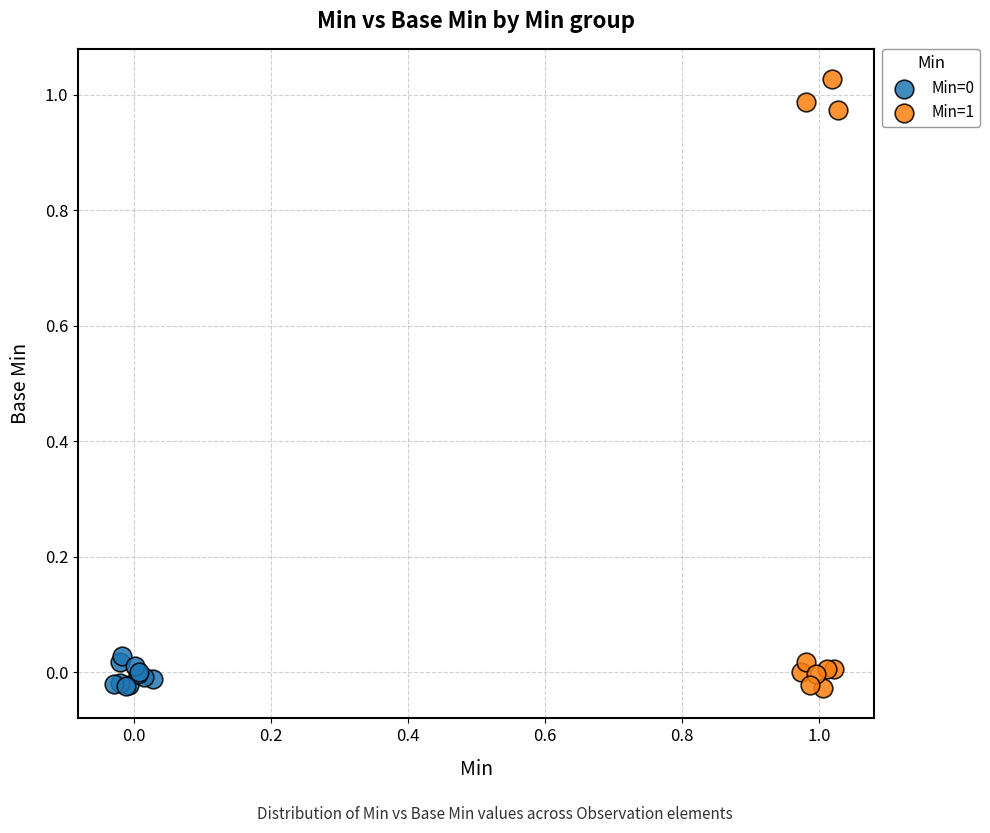

Which series has the largest Y range (max minus min)?

Min=1